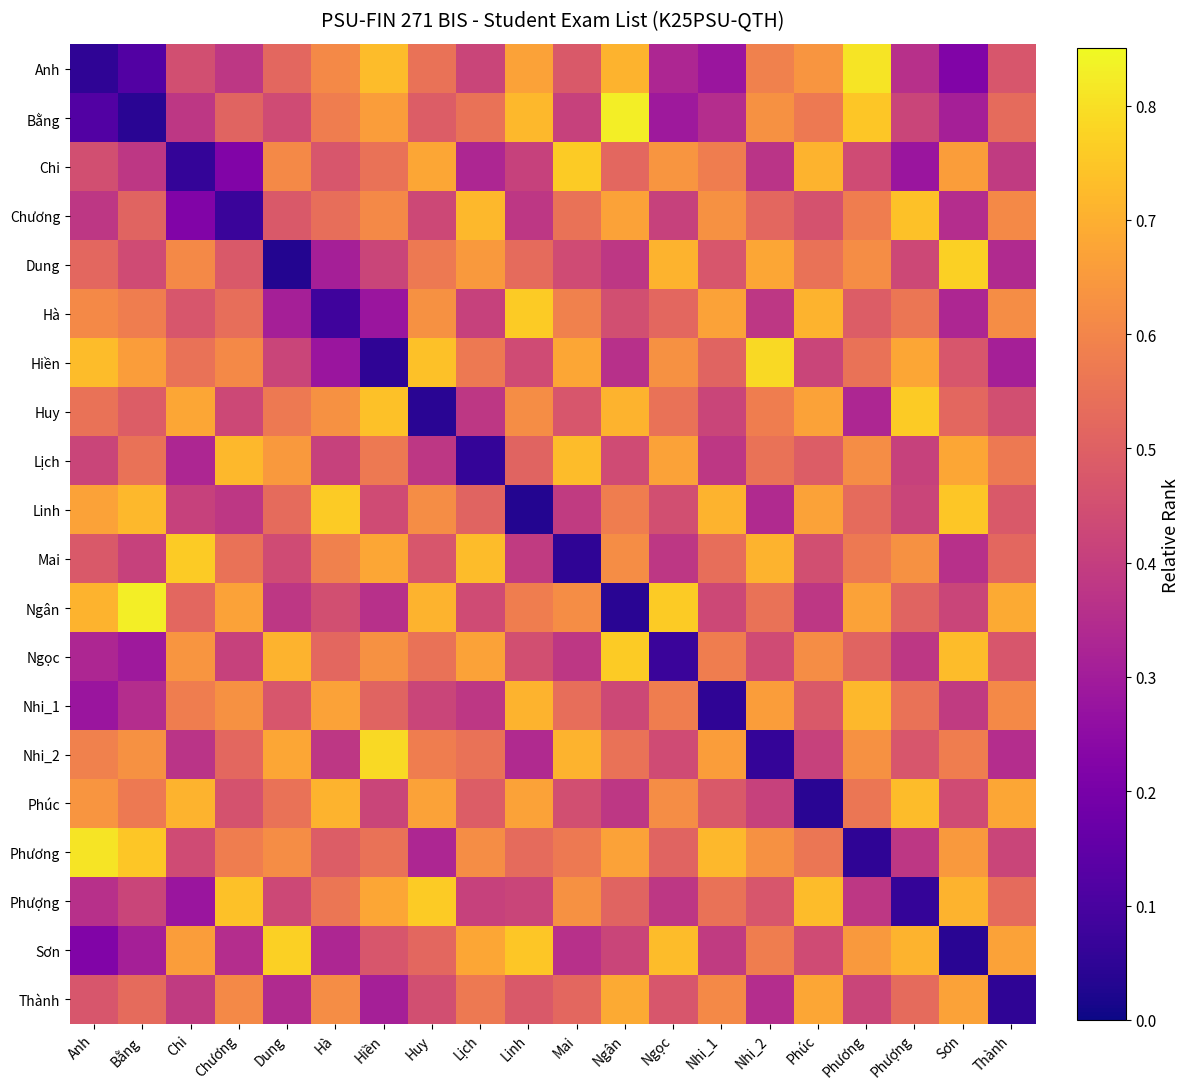

At which category is the sum across all series the highest?

Phương